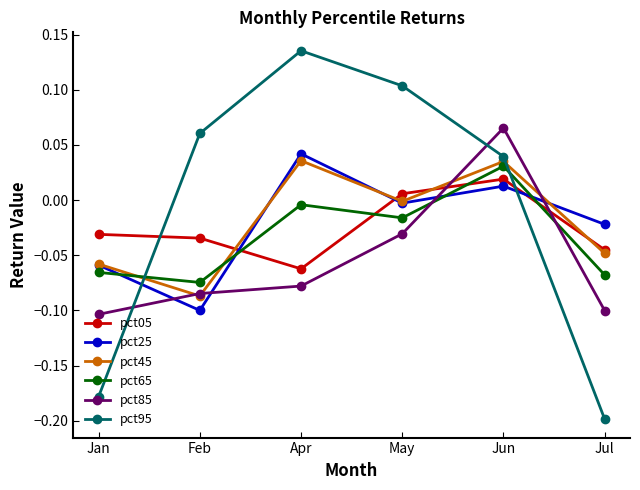

What position from the right is Jul?

1